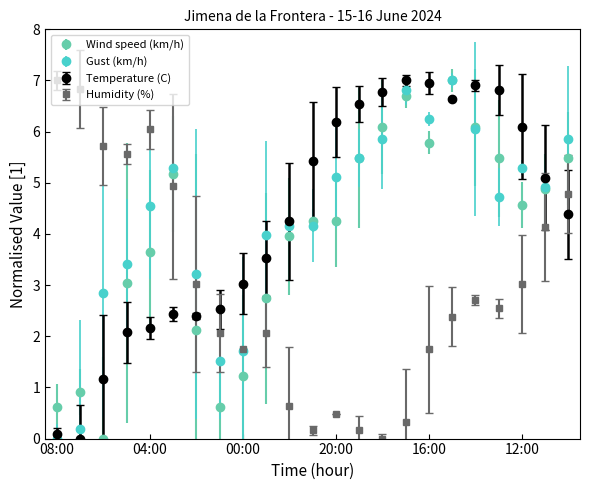

How many intersections are there between Temperature (C) and Humidity (%)?

2